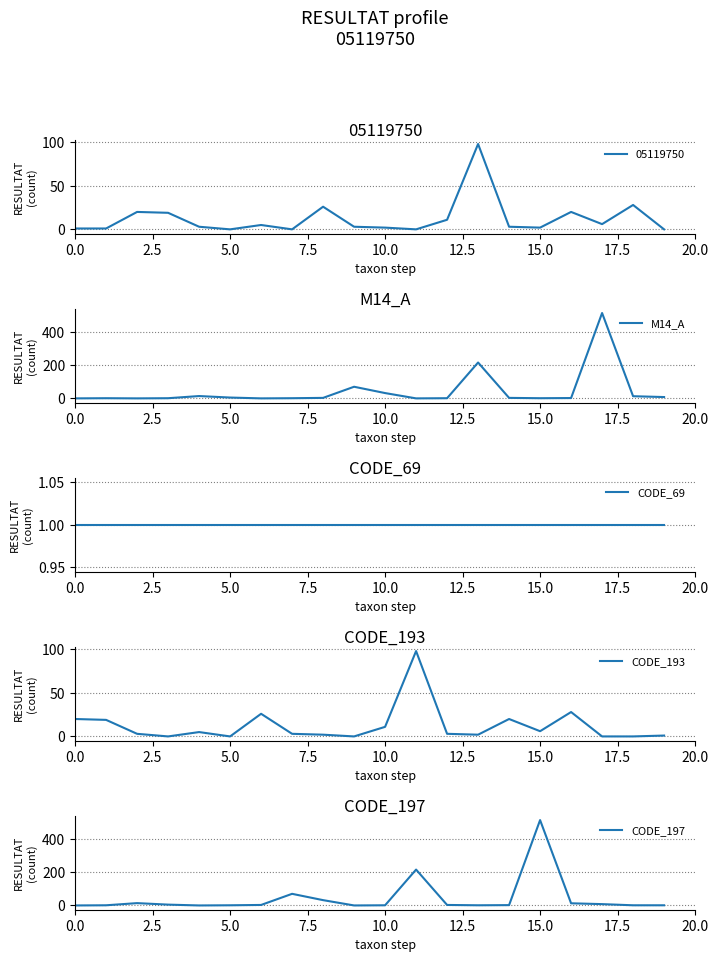

What is the maximum value for CODE_193?

98